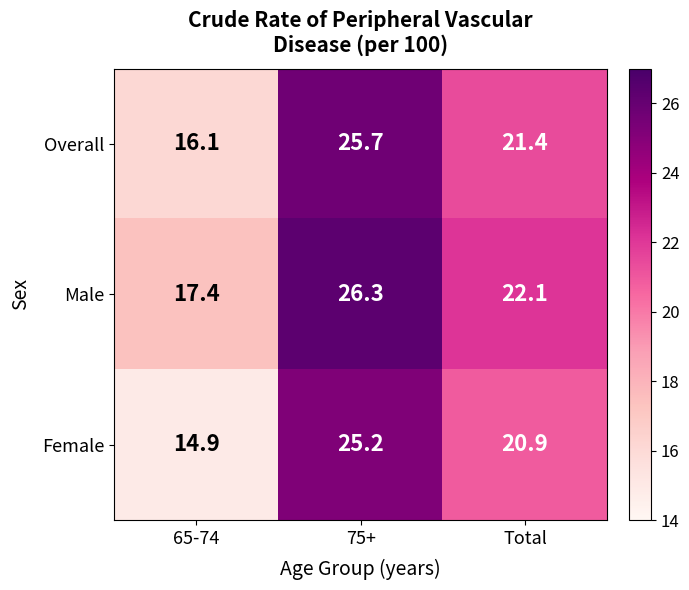

The value of Overall at Total is 21.4. True or false?

True